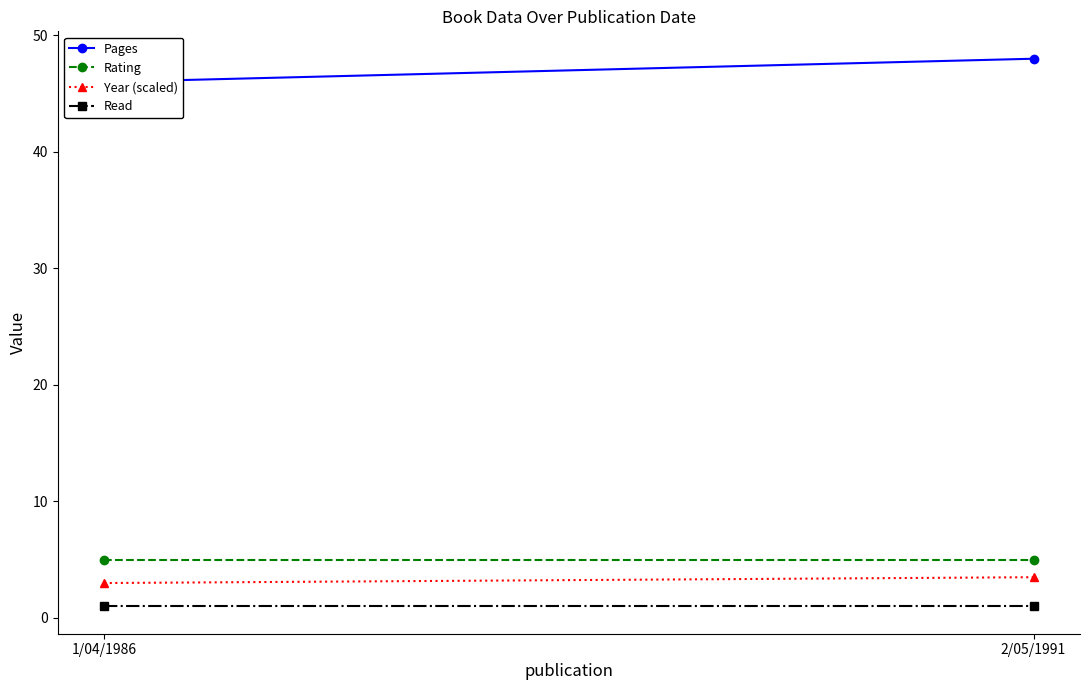

Rank the categories by Pages value from highest to lowest.

2/05/1991, 1/04/1986